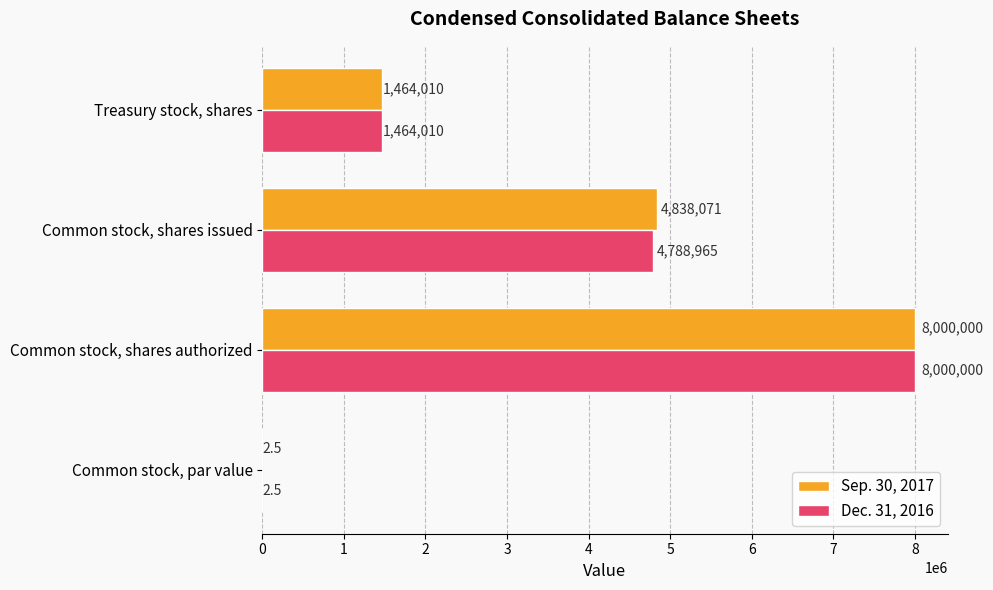

The value of Dec. 31, 2016 at Common stock, shares issued is 4788965.0. True or false?

True